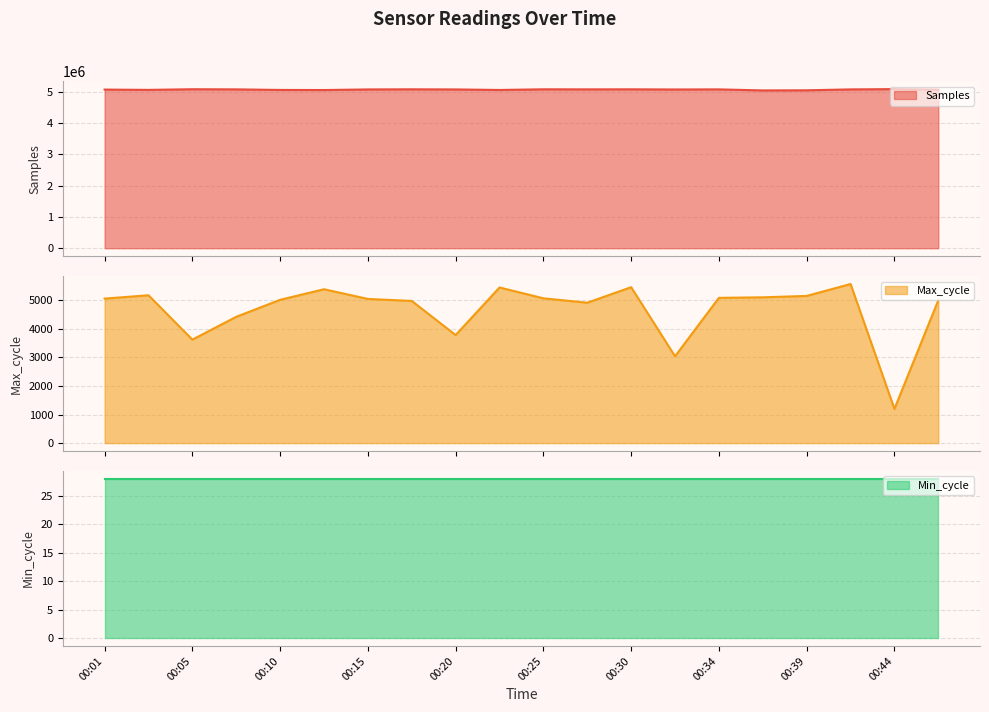

True or false: Max_cycle line and Min_cycle line intersect in this chart.

False